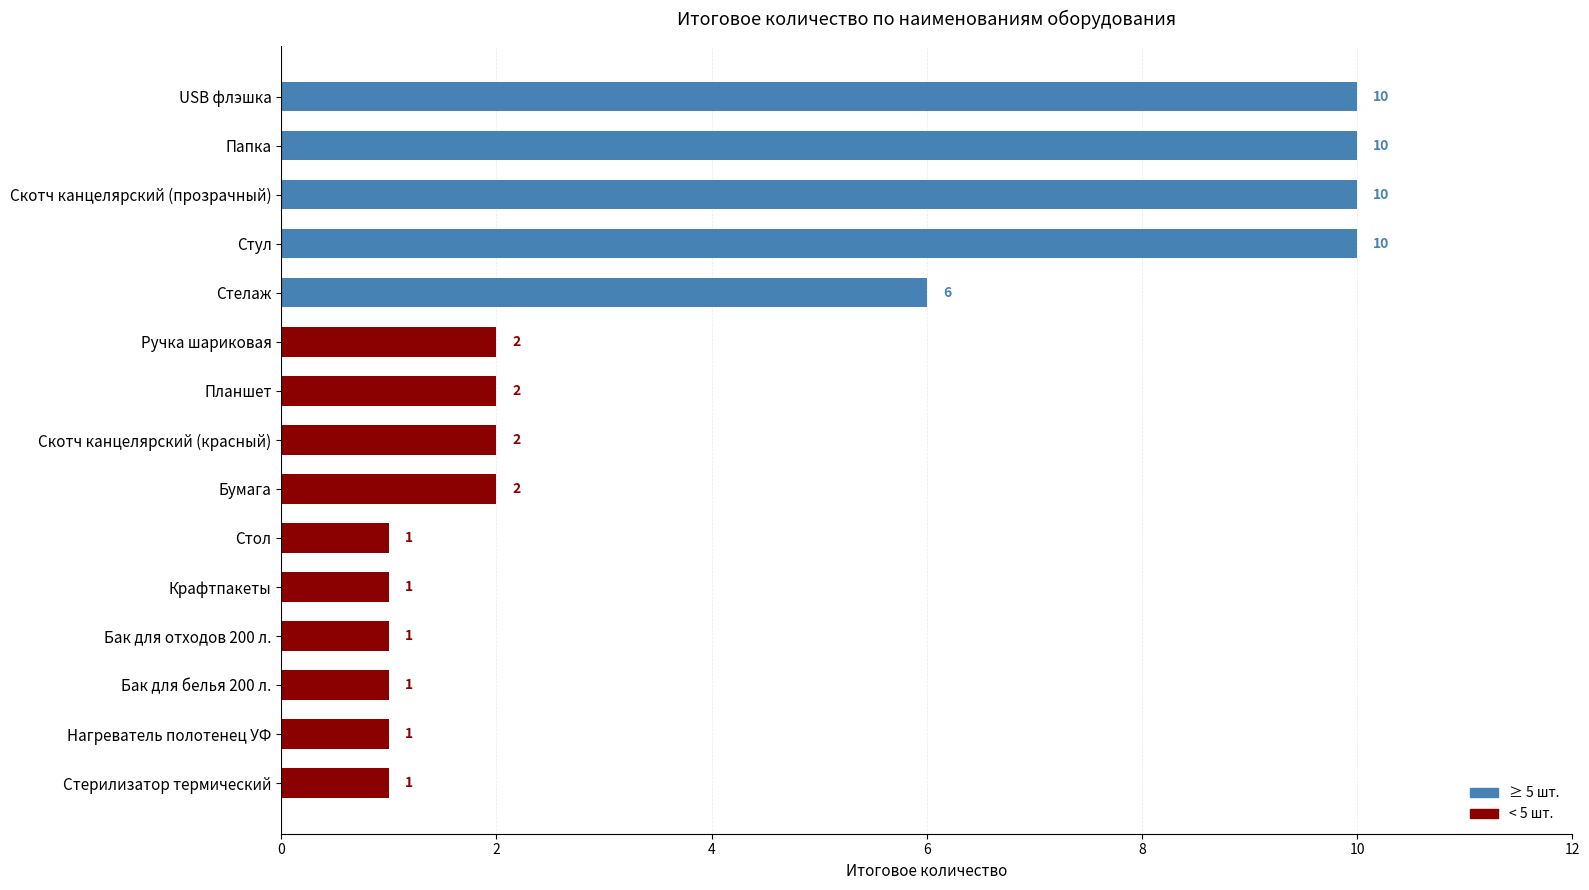

What is the maximum value shown in the chart?

10